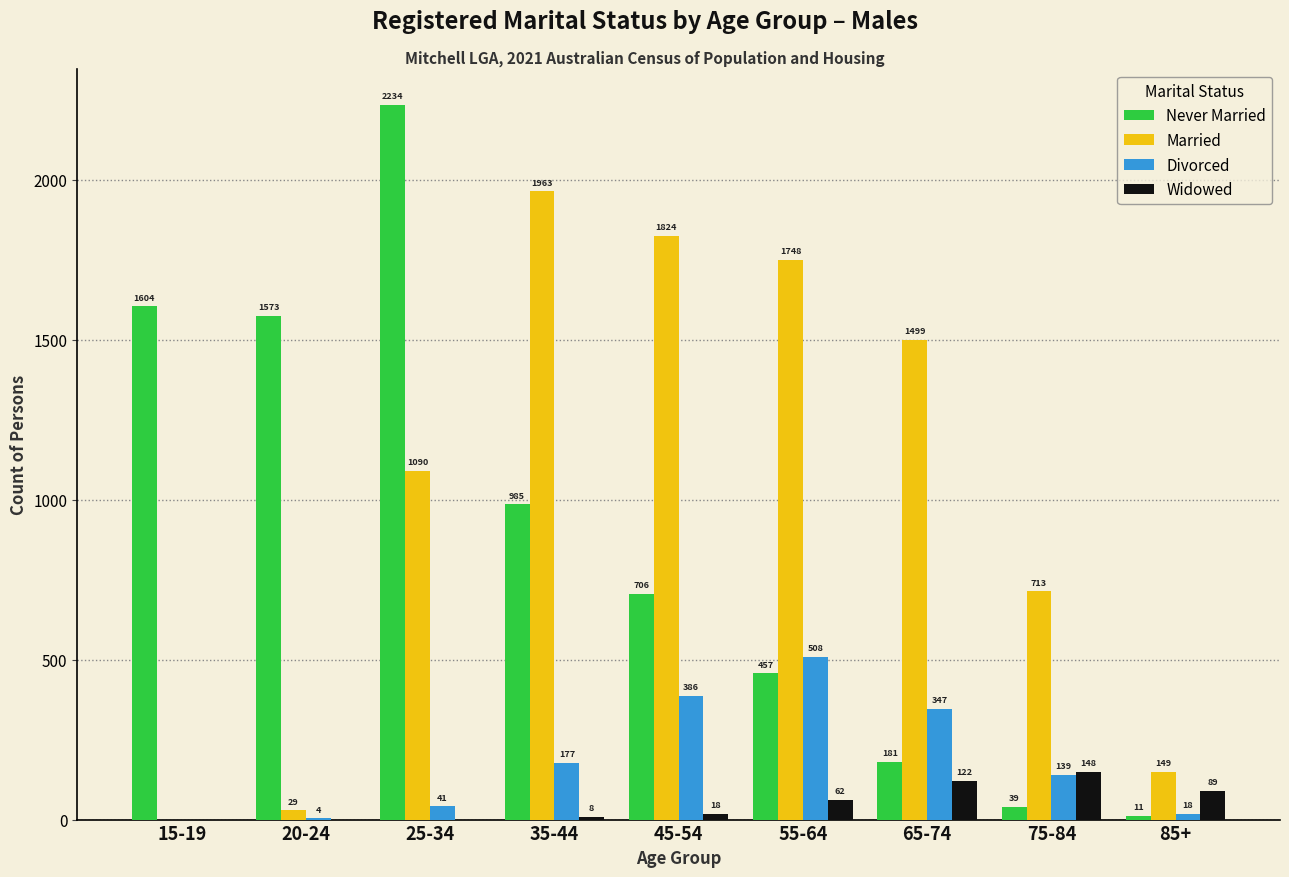

Are the bars grouped side by side (vs. stacked)?

Yes